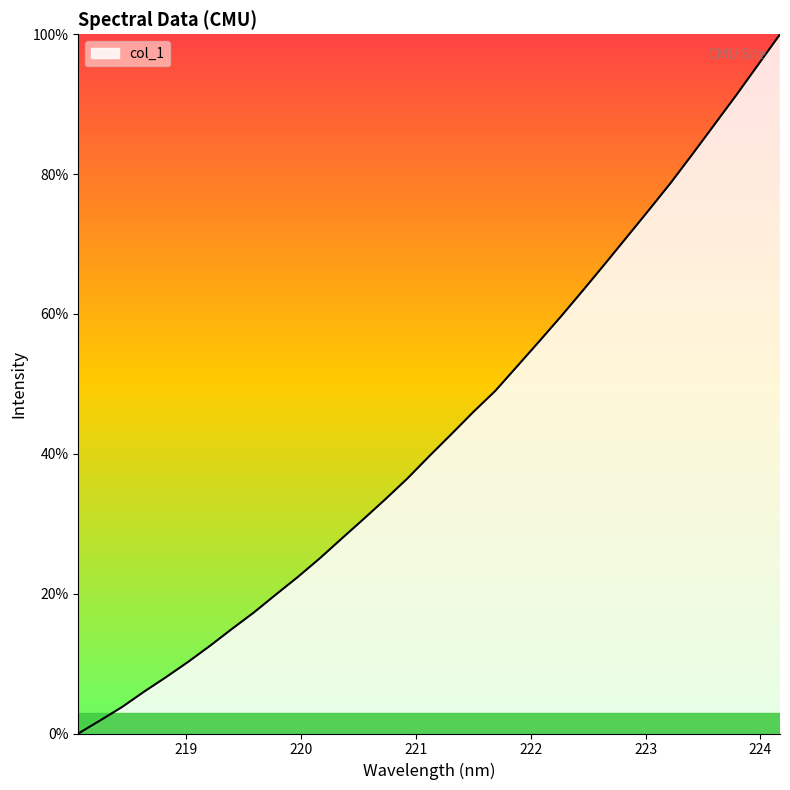

What is the greatest value displayed?

100.0